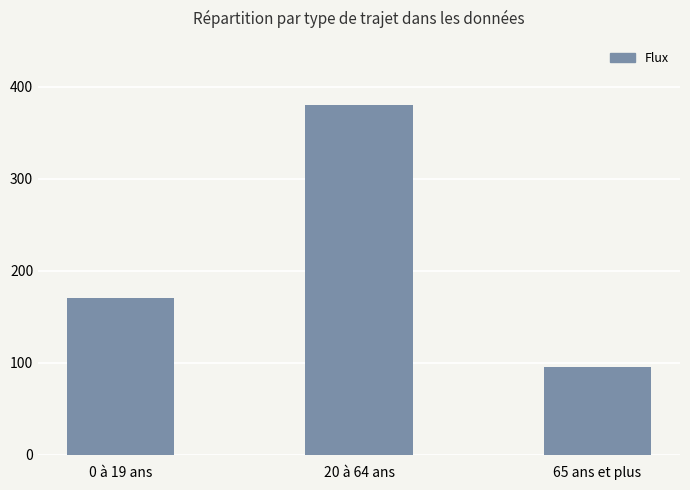

Reading left to right, transcribe all the data shown in this chart.

170	380	95